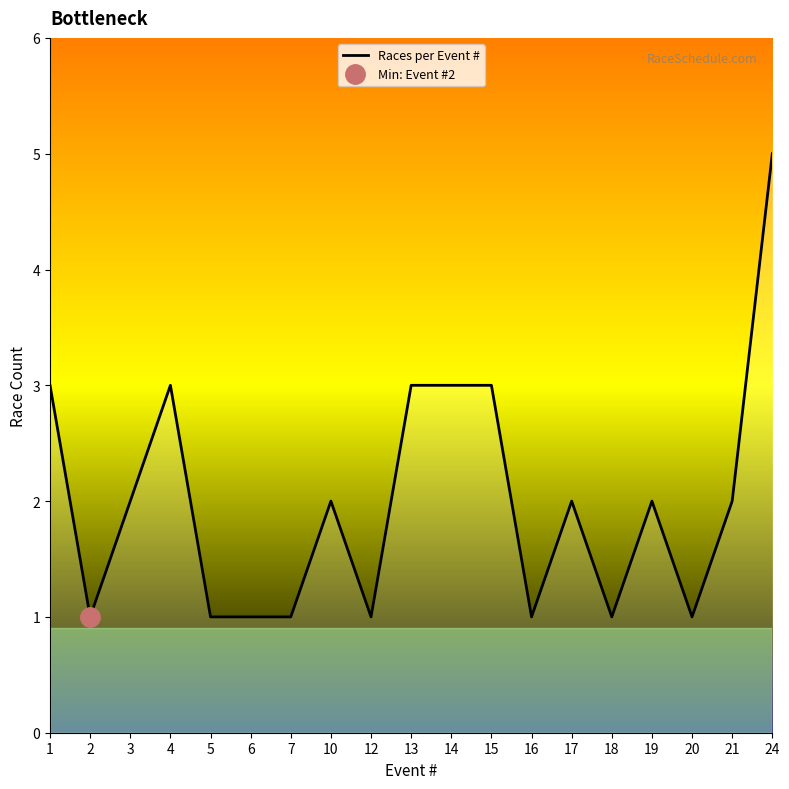

At which category does the chart reach its minimum across all series?

2